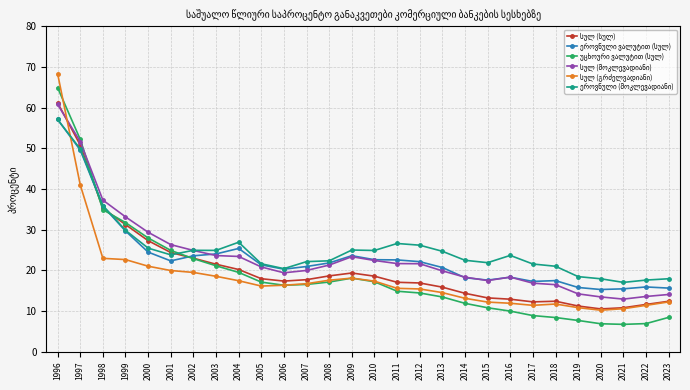

What is the minimum value shown in the chart?

6.7